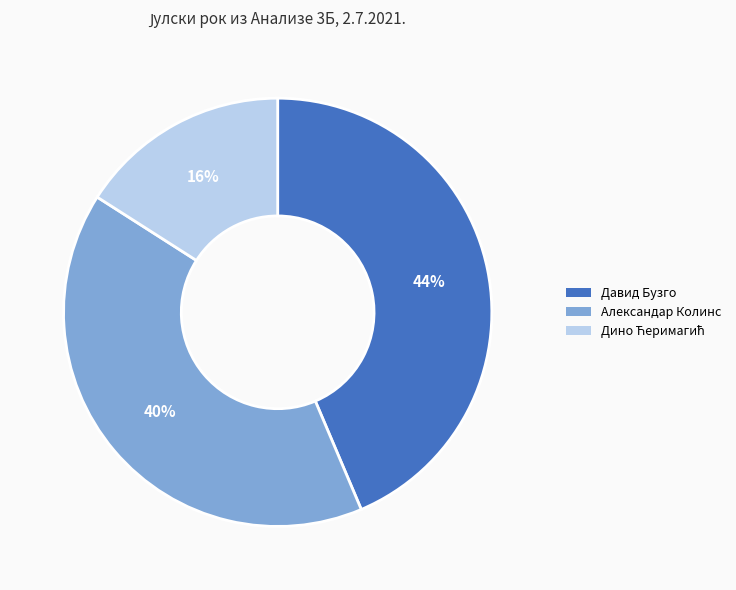

To the nearest percent, what is the difference between the largest and smallest slice percentages?

28%